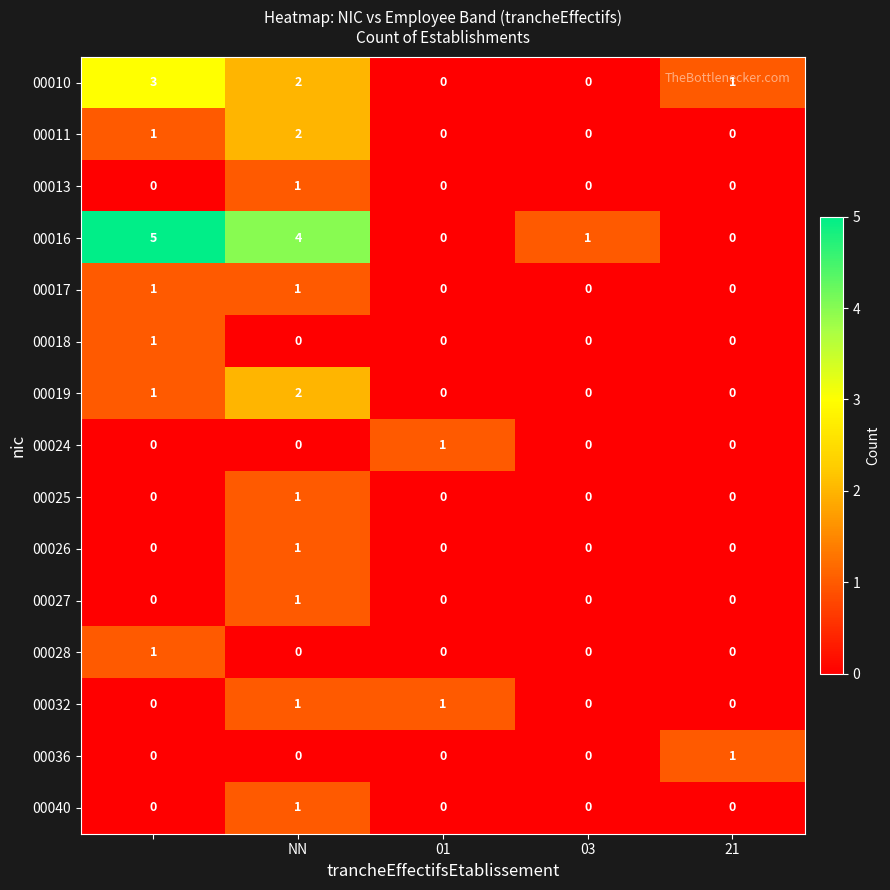

Count the number of data series in this chart.

15